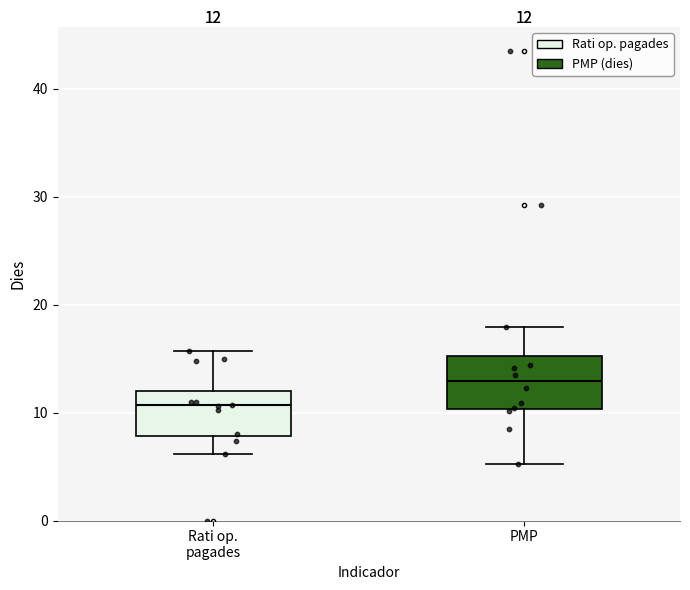

Which box's median line is the lowest?

Rati op. pagades